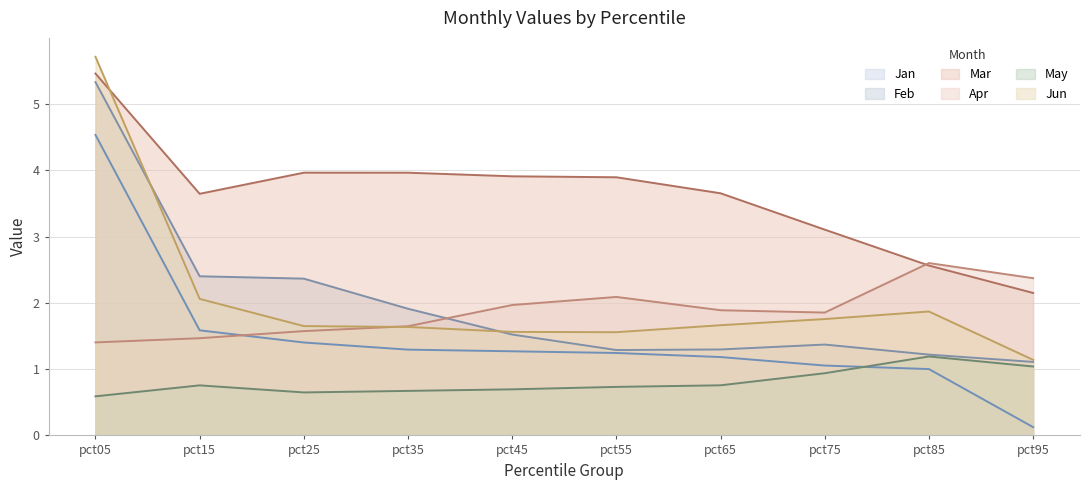

Which series has the largest total across all categories?

Mar